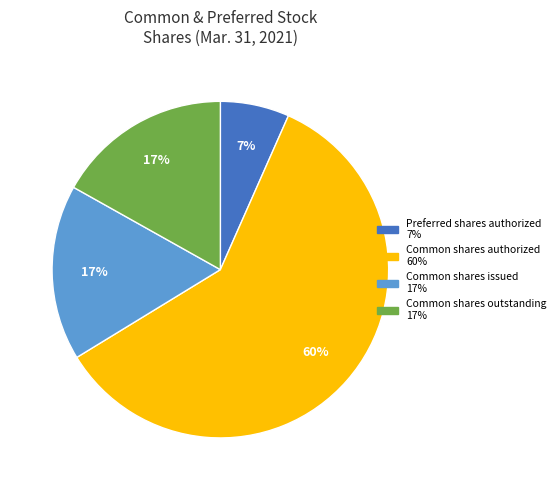

Is there any slice that represents more than half of the pie?

Yes